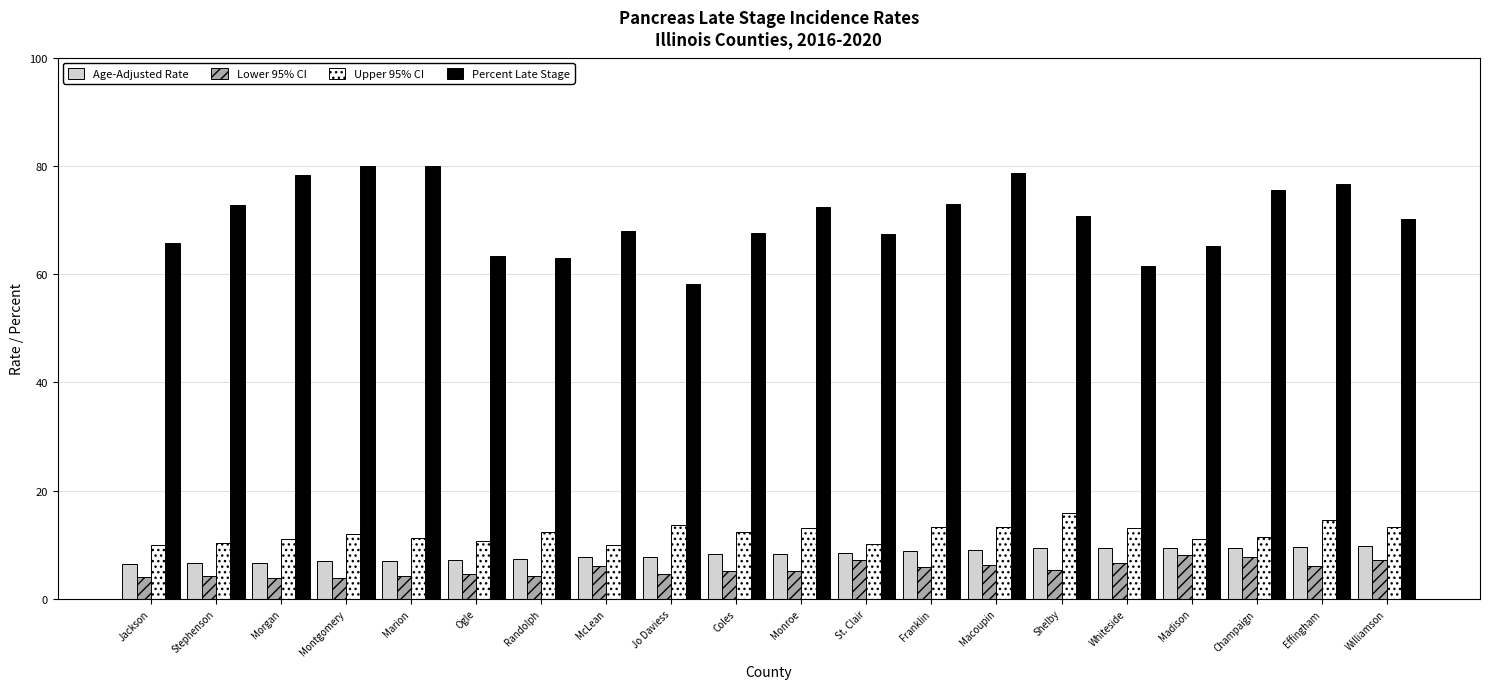

At how many categories does at least one series exceed 74?

6